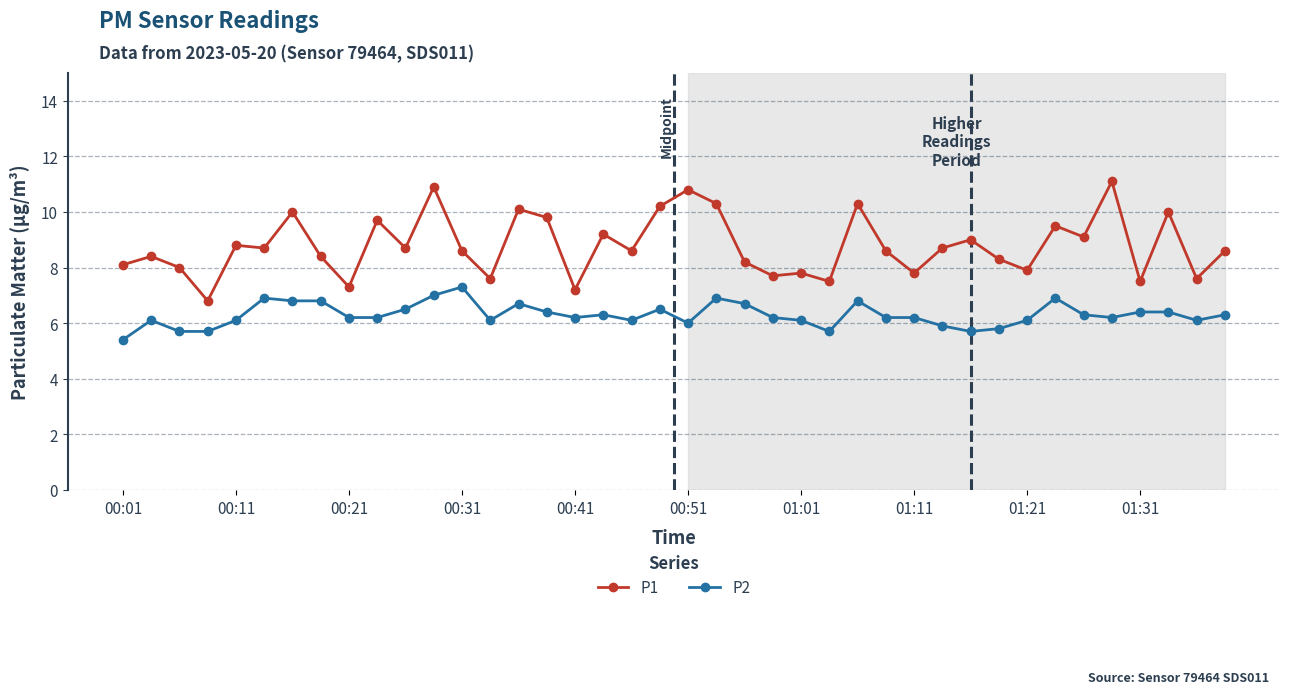

Which series has the widest spread of values?

P1